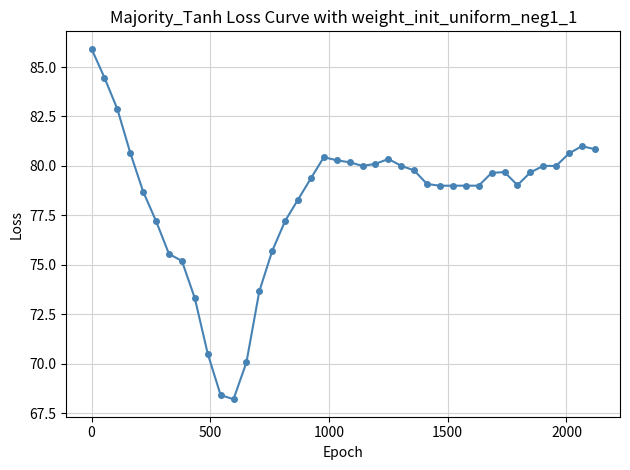

What is the greatest value displayed?

85.9